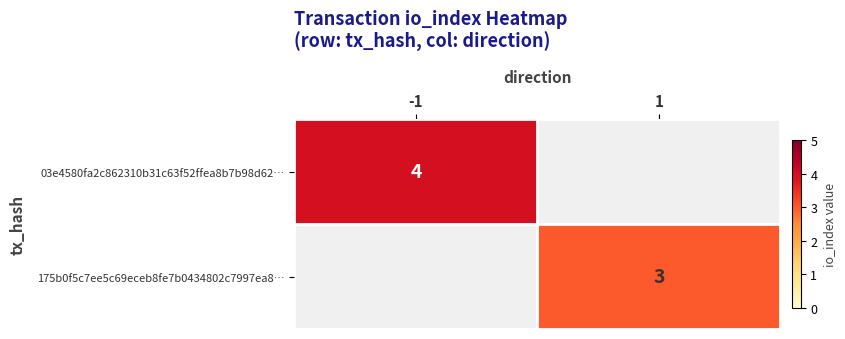

The 03e4580fa2c862310b31c63f52ffea8b7b98d62… series shows 4 at -1. True or false?

True